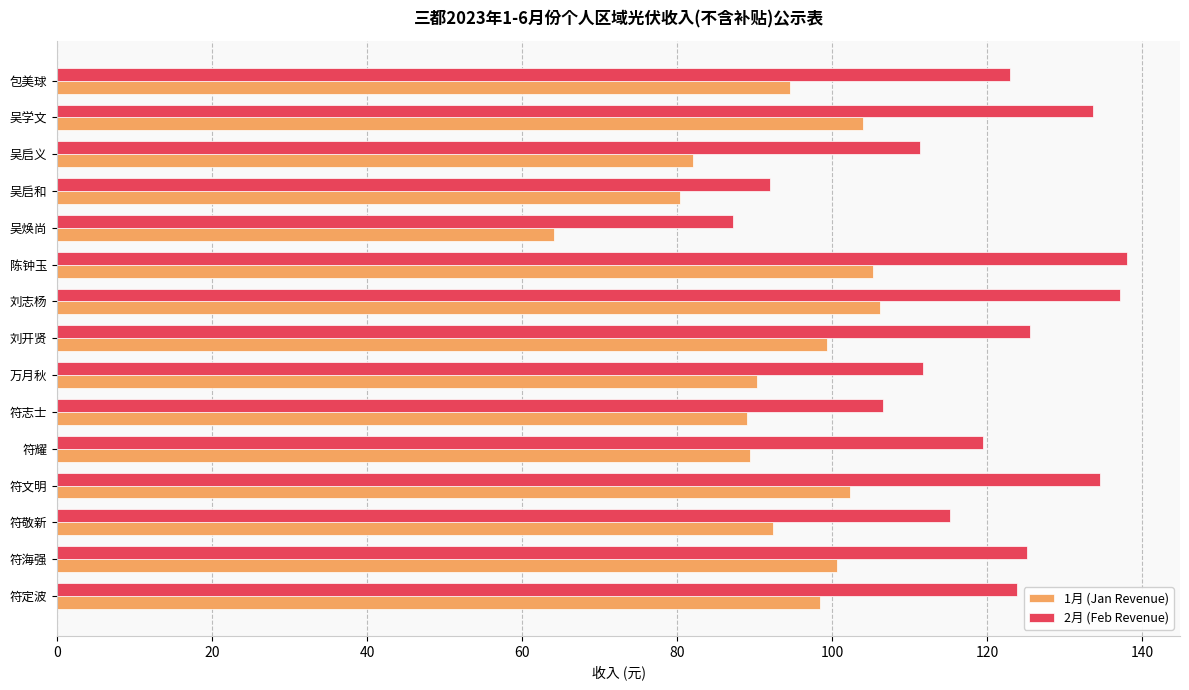

List the series in order of their overall mean, highest first.

2月 (Feb Revenue), 1月 (Jan Revenue)